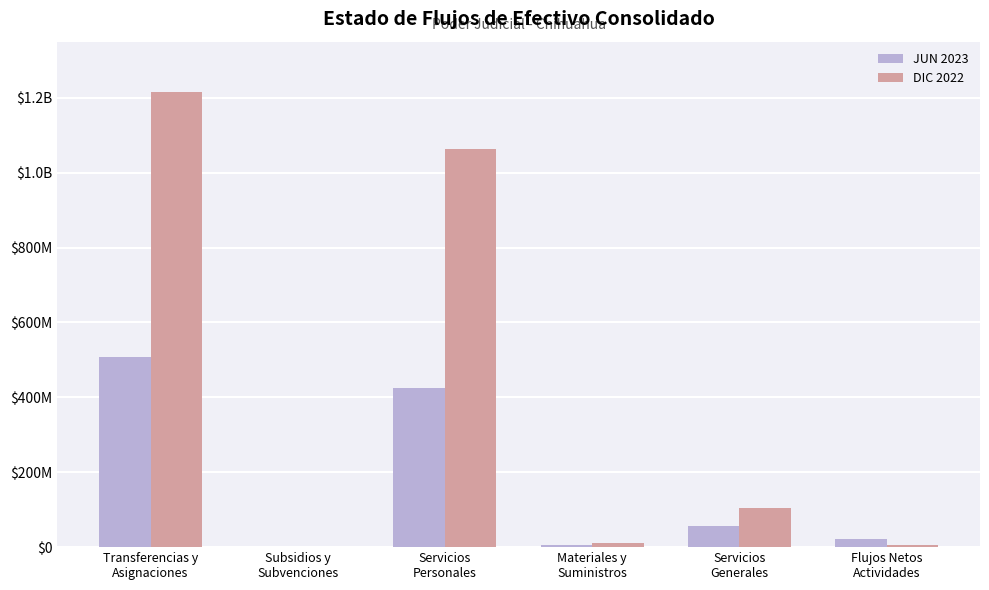

Are the bars horizontal?

No